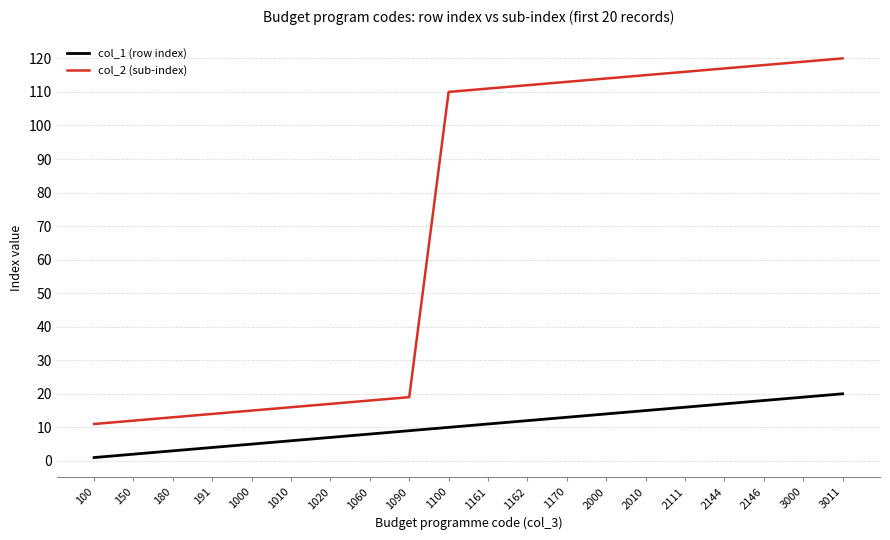

List the series in order of their overall mean, highest first.

col_2 (sub-index), col_1 (row index)